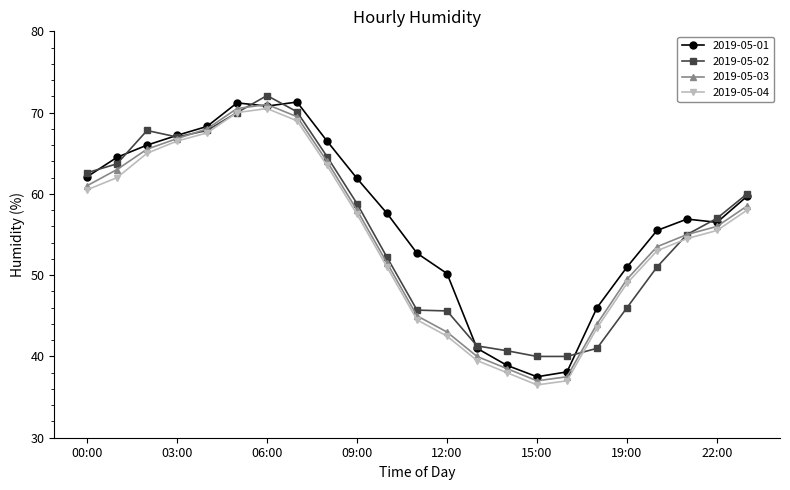

What is the value of the 2019-05-02 point at the 1st from the left?

62.6